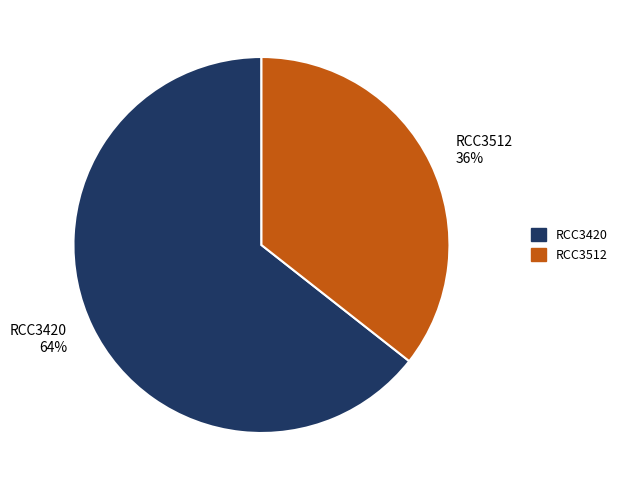

Which category has the biggest portion of the pie?

RCC3420